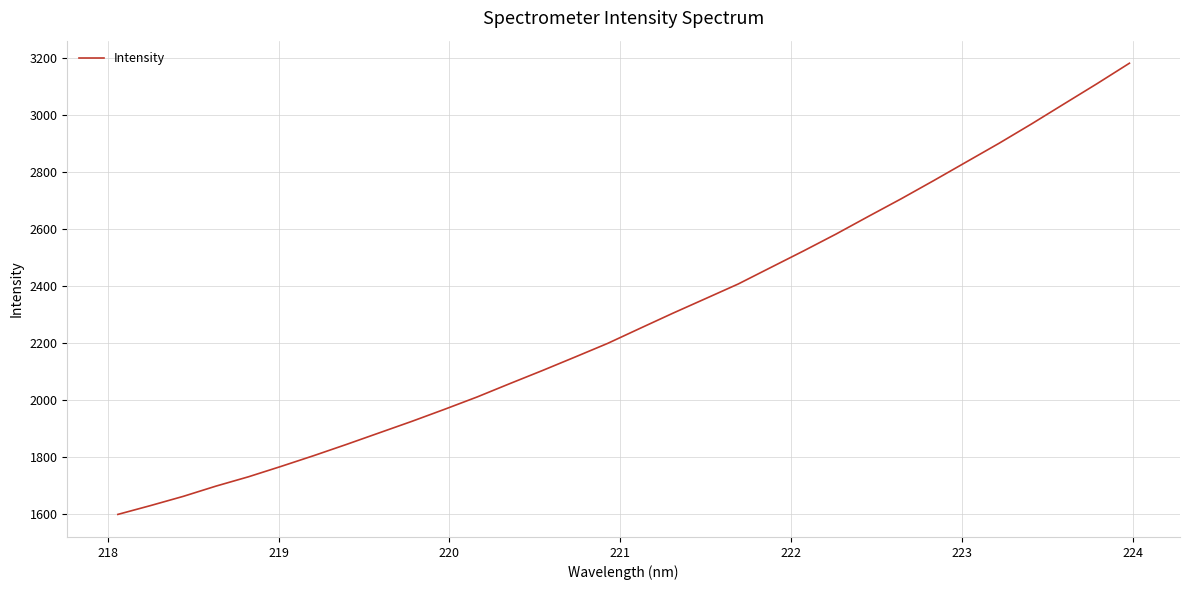

What is the minimum value shown in the chart?

1596.9